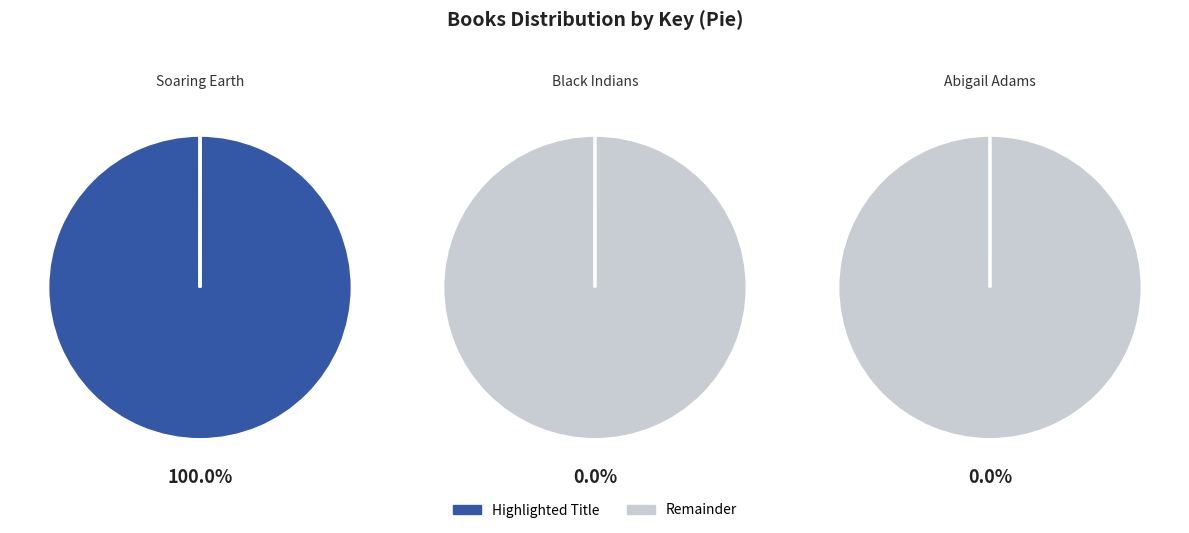

The Soaring Earth slice represents 100% of the pie. True or false?

True